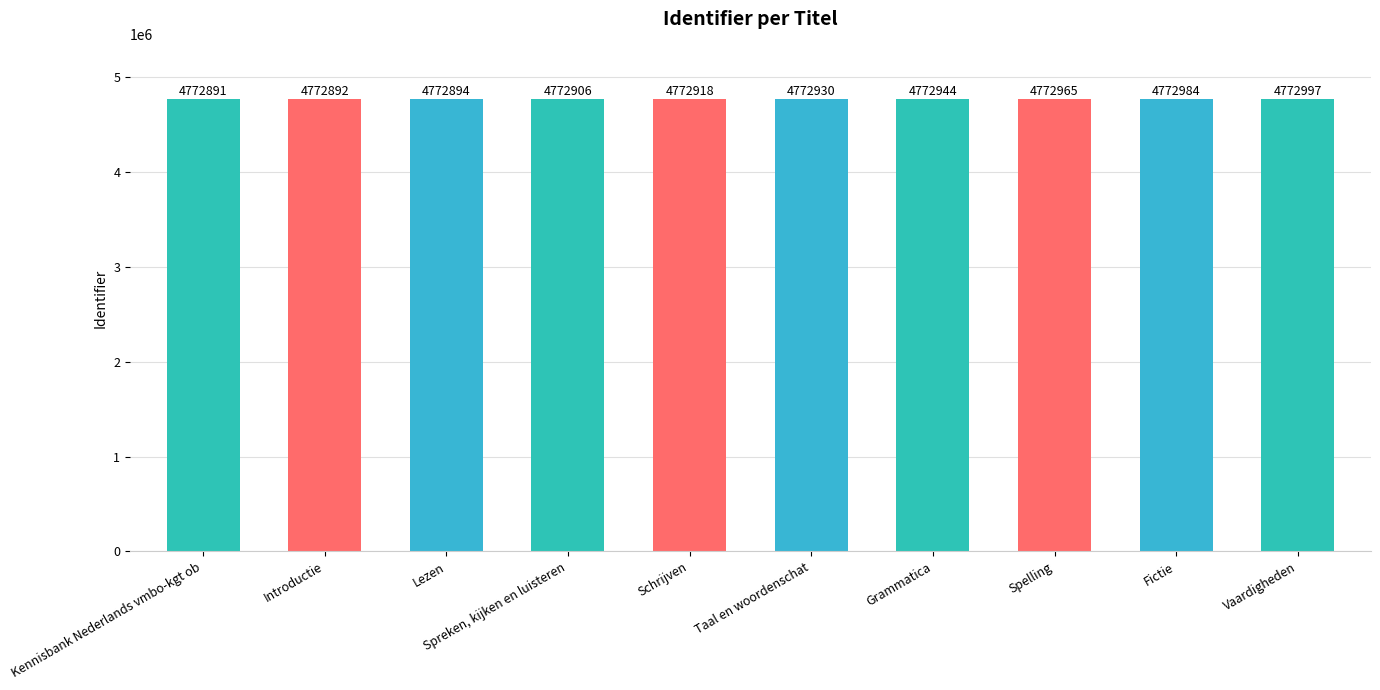

Which label corresponds to the smallest value in the chart?

Kennisbank Nederlands vmbo-kgt ob